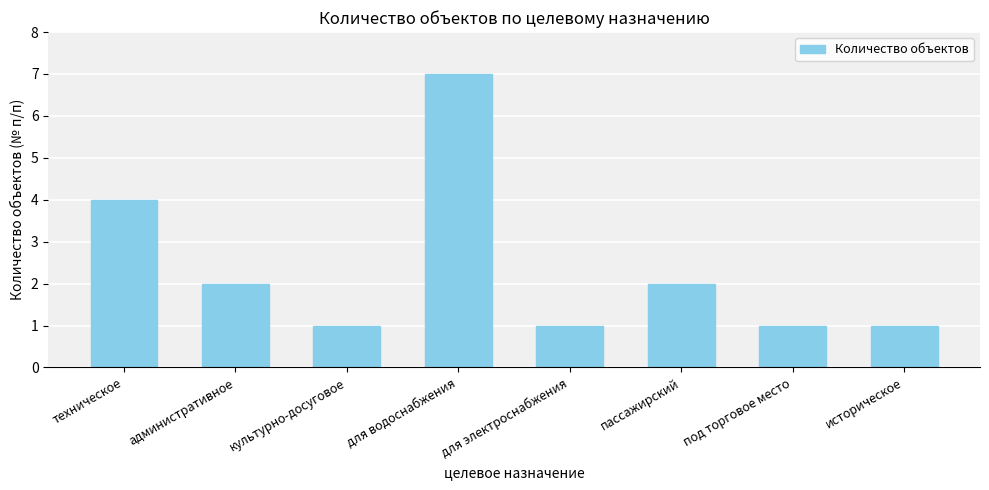

Count the number of data series in this chart.

1